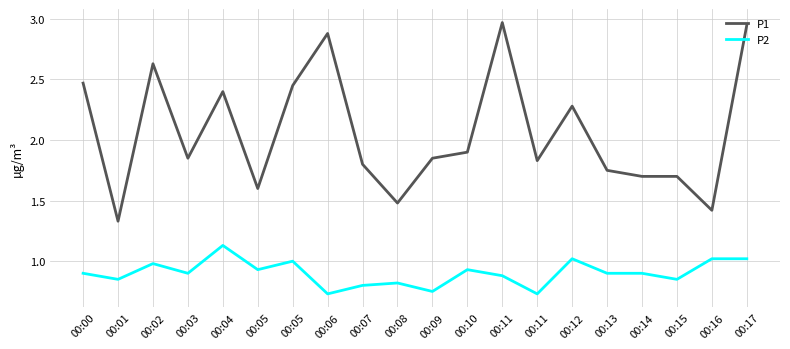

What are all the series names shown in the legend?

P1, P2